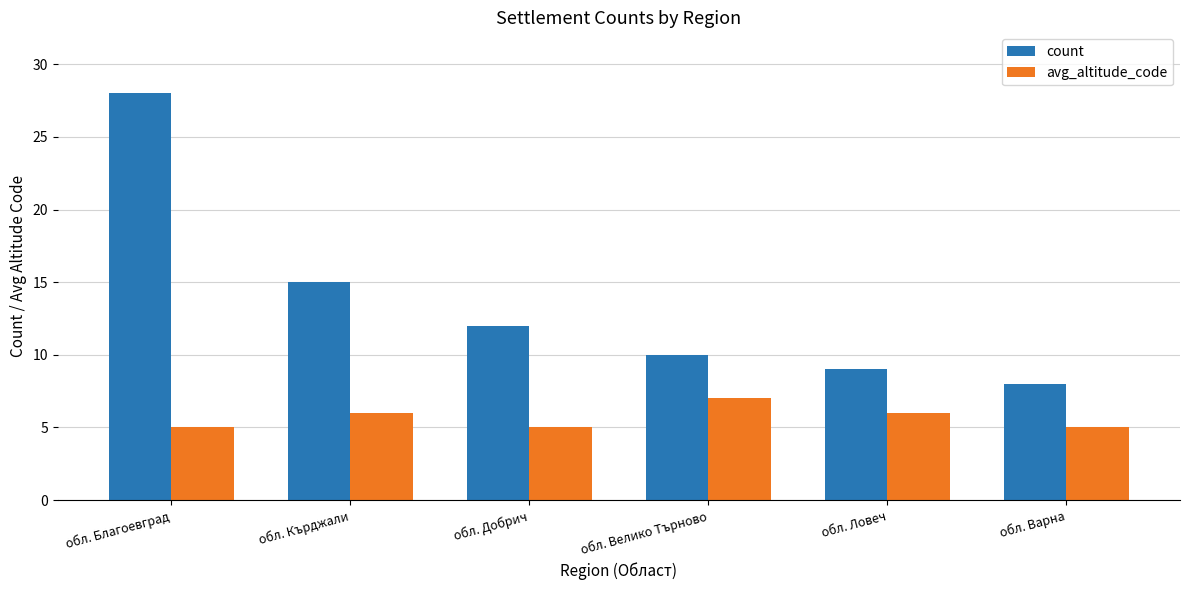

What is the lowest value of the count series?

8